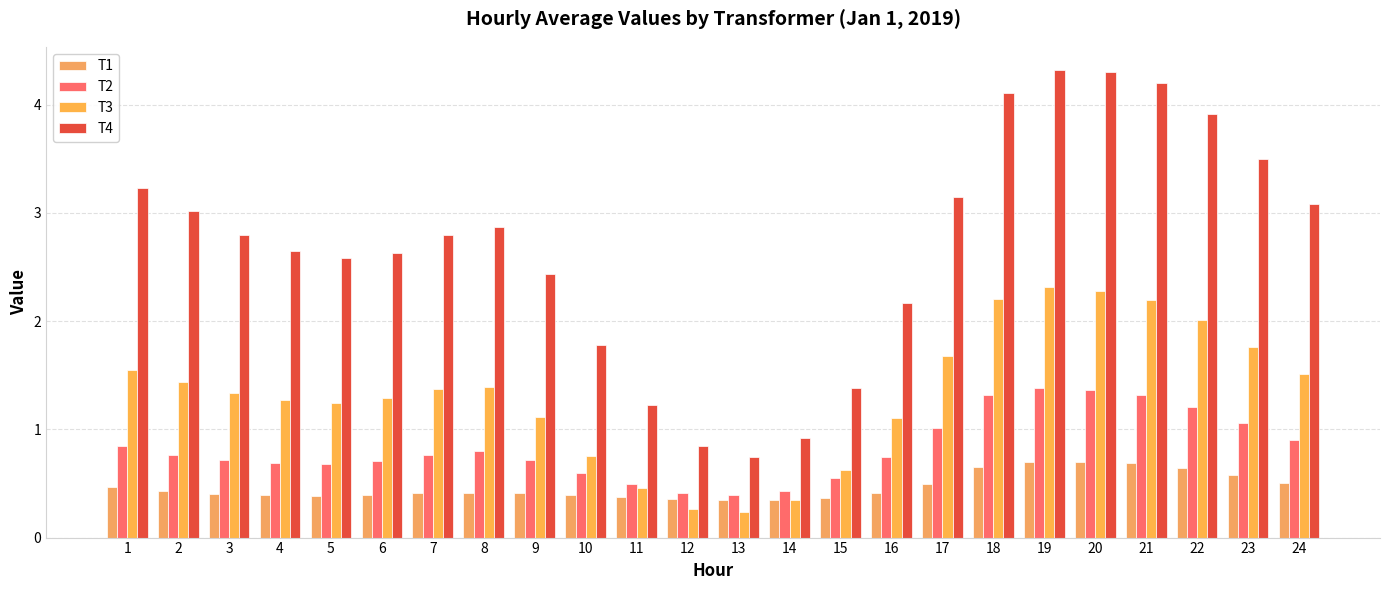

What is the spread (max minus min) of values at 12?

0.6